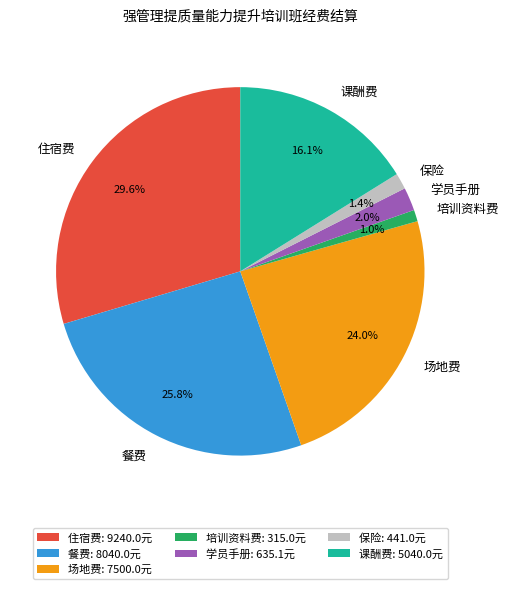

To the nearest percent, what is the average slice percentage?

14%